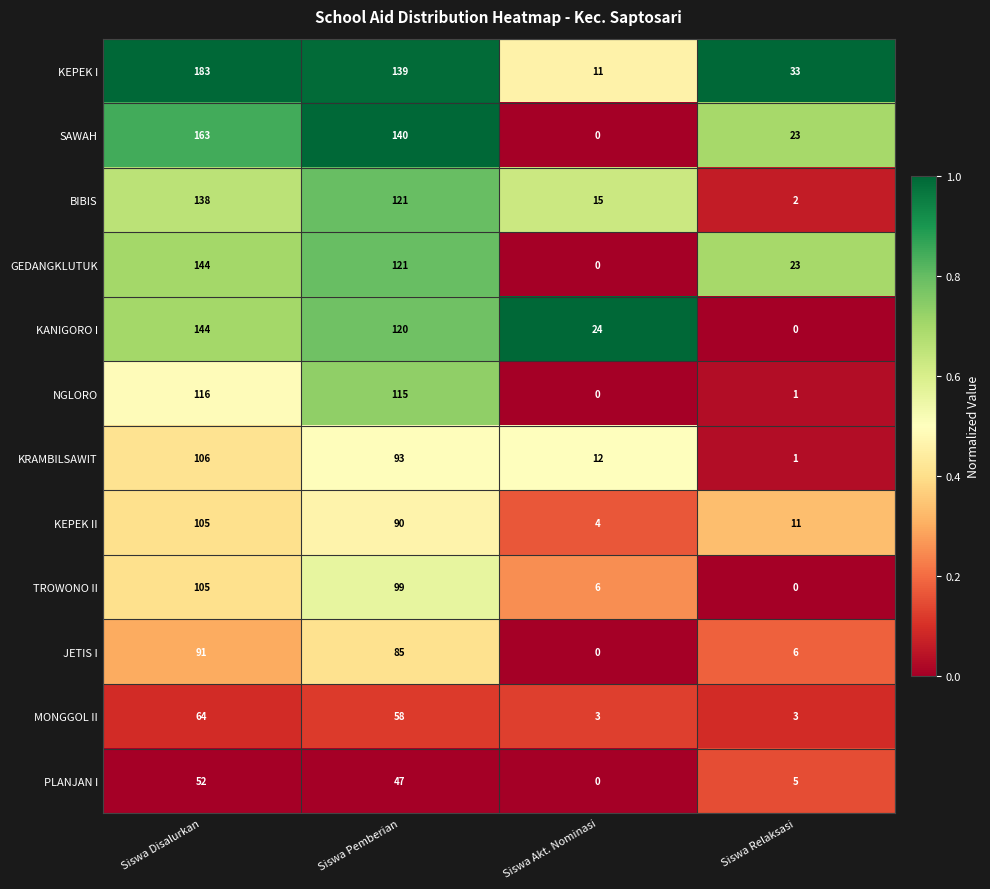

At which category does the chart reach its peak across all series?

Siswa Disalurkan